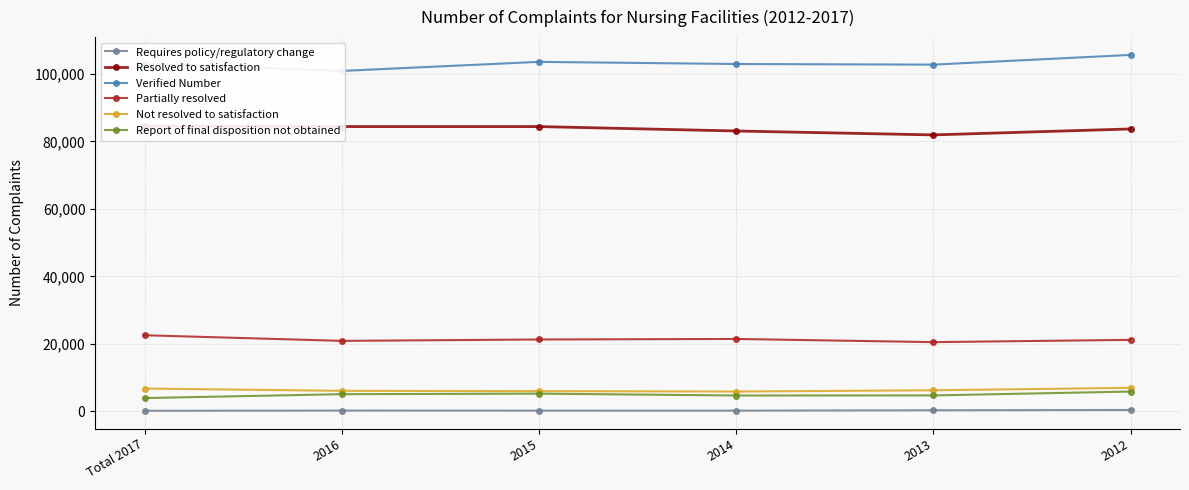

Reading left to right, transcribe all the data shown in this chart.

Requires policy/regulatory change: Total 2017=196	2016=265	2015=248	2014=239	2013=353	2012=439
Resolved to satisfaction: Total 2017=84586	2016=84427	2015=84422	2014=83111	2013=81949	2012=83718
Verified Number: Total 2017=103085	2016=100913	2015=103596	2014=102963	2013=102775	2012=105660
Partially resolved: Total 2017=22583	2016=20915	2015=21323	2014=21485	2013=20542	2012=21216
Not resolved to satisfaction: Total 2017=6789	2016=6113	2015=6024	2014=5904	2013=6273	2012=6996
Report of final disposition not obtained: Total 2017=3967	2016=5120	2015=5280	2014=4726	2013=4751	2012=5898